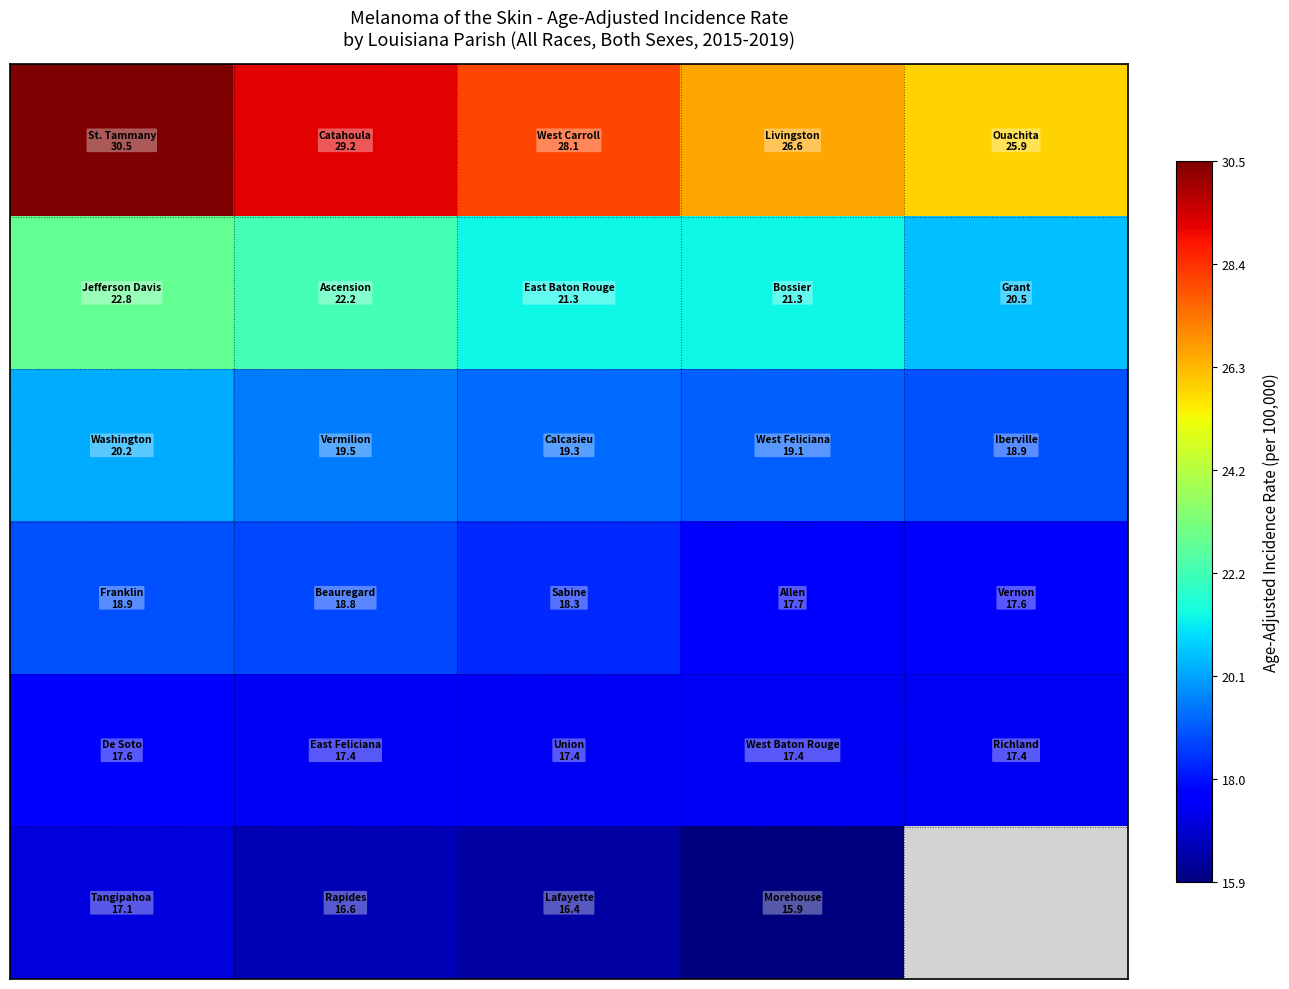

What is the greatest value displayed?

30.5